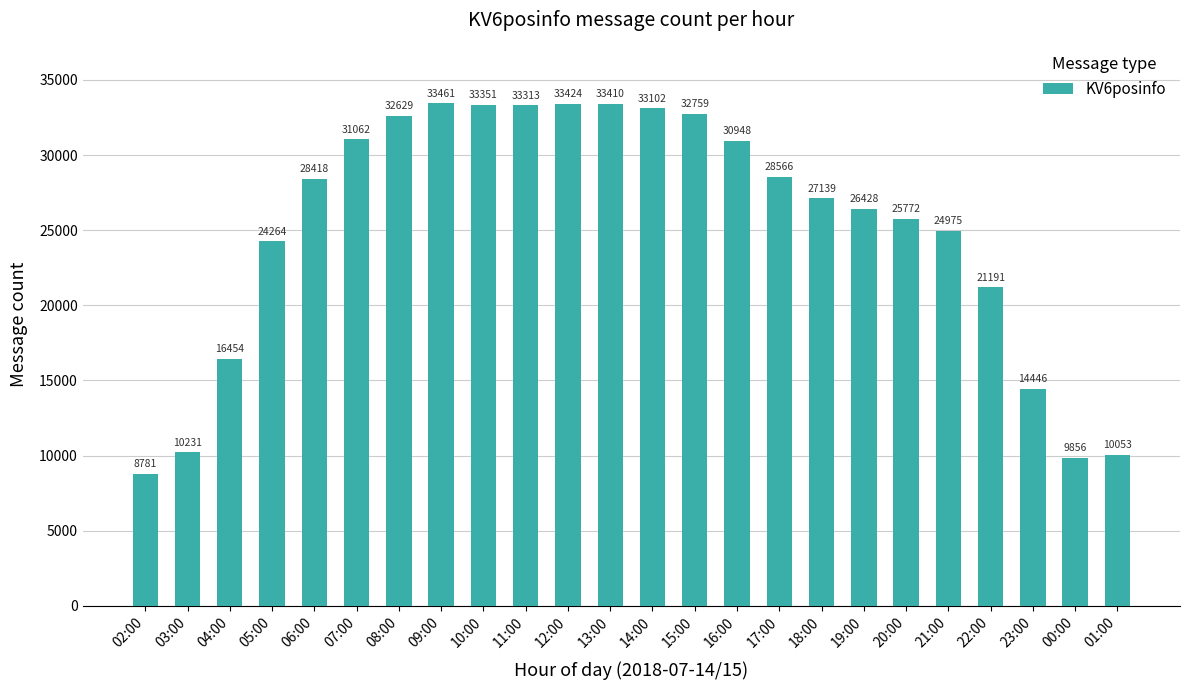

Count the number of categories in the chart.

24